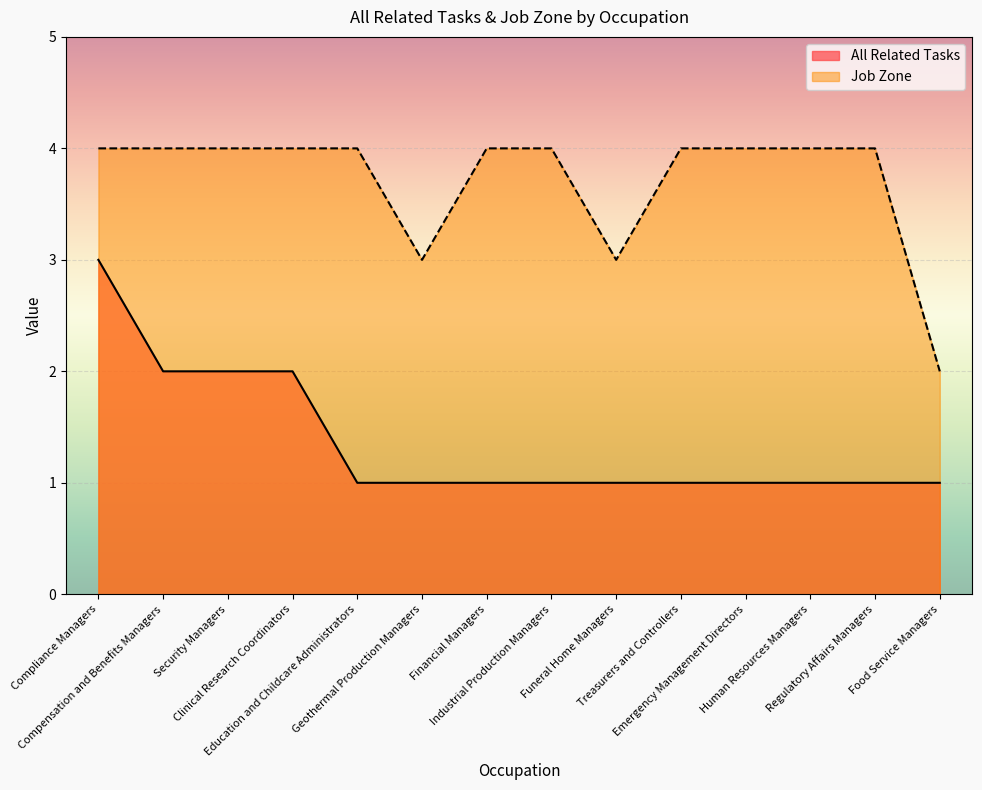

Rank the series by their maximum value, from lowest to highest.

All Related Tasks, Job Zone